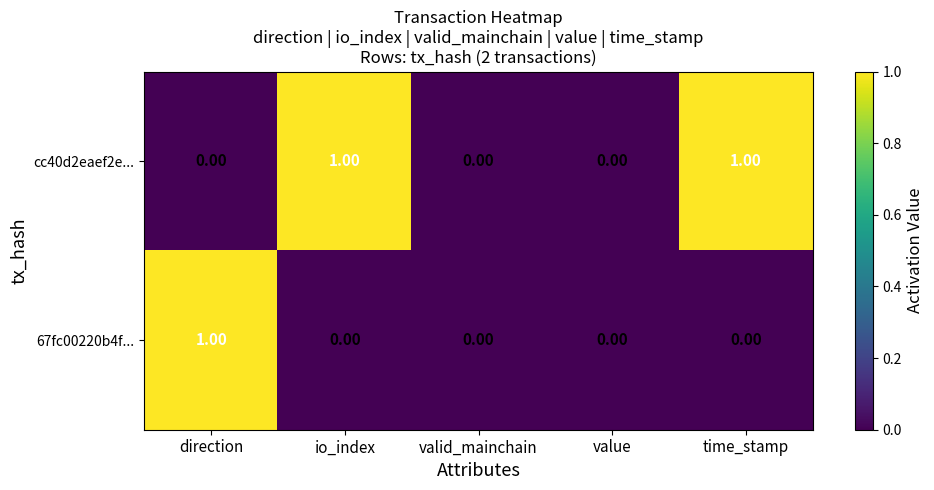

Which series has the largest total across all categories?

cc40d2eaef2e...